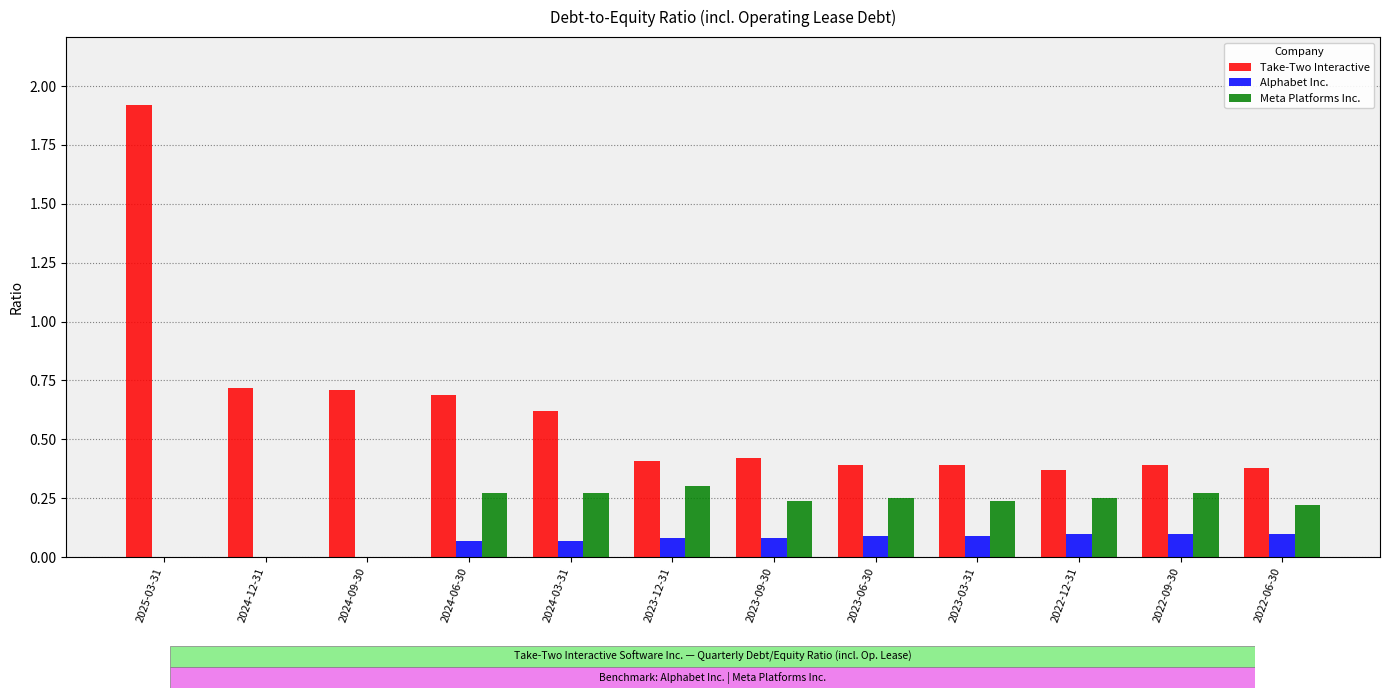

Count the number of data series in this chart.

3